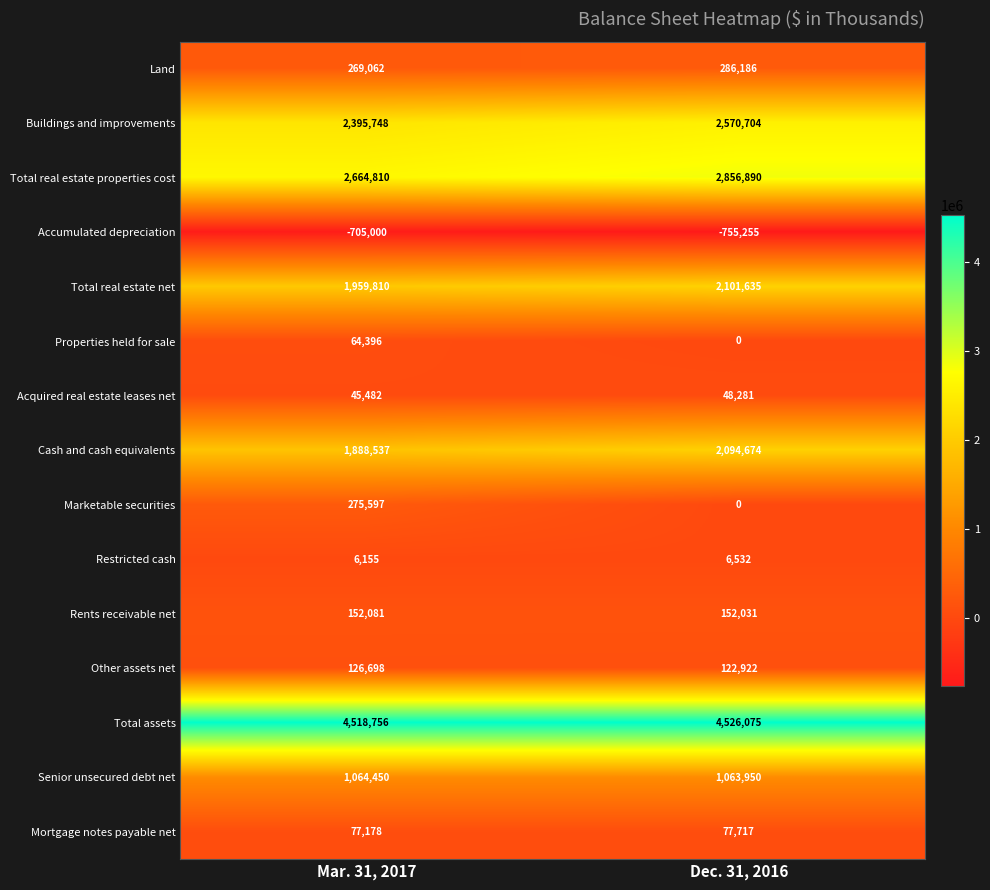

Reading right to left, what are all the values shown in this chart?

Land: Dec. 31, 2016=286186	Mar. 31, 2017=269062
Buildings and improvements: Dec. 31, 2016=2570704	Mar. 31, 2017=2395748
Total real estate properties cost: Dec. 31, 2016=2856890	Mar. 31, 2017=2664810
Accumulated depreciation: Dec. 31, 2016=-755255	Mar. 31, 2017=-705000
Total real estate net: Dec. 31, 2016=2101635	Mar. 31, 2017=1959810
Properties held for sale: Dec. 31, 2016=0	Mar. 31, 2017=64396
Acquired real estate leases net: Dec. 31, 2016=48281	Mar. 31, 2017=45482
Cash and cash equivalents: Dec. 31, 2016=2094674	Mar. 31, 2017=1888537
Marketable securities: Dec. 31, 2016=0	Mar. 31, 2017=275597
Restricted cash: Dec. 31, 2016=6532	Mar. 31, 2017=6155
Rents receivable net: Dec. 31, 2016=152031	Mar. 31, 2017=152081
Other assets net: Dec. 31, 2016=122922	Mar. 31, 2017=126698
Total assets: Dec. 31, 2016=4526075	Mar. 31, 2017=4518756
Senior unsecured debt net: Dec. 31, 2016=1063950	Mar. 31, 2017=1064450
Mortgage notes payable net: Dec. 31, 2016=77717	Mar. 31, 2017=77178